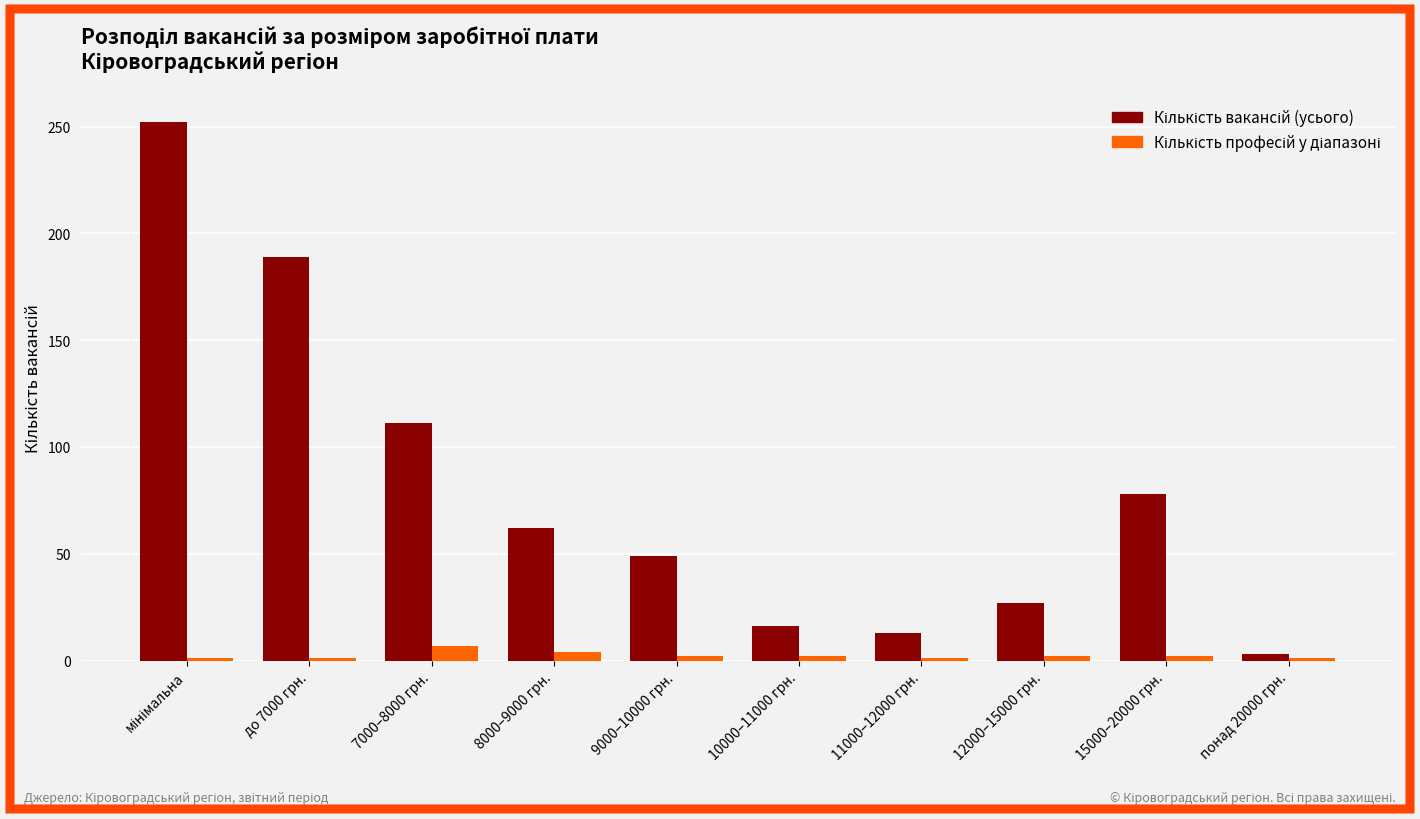

What is the greatest value displayed?

252